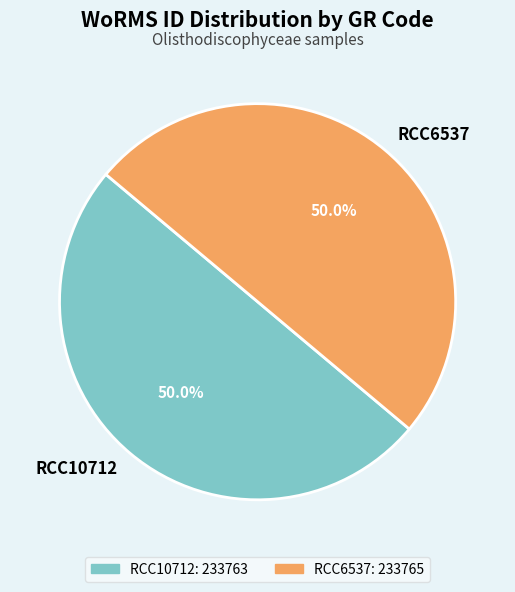

To the nearest percent, what portion does RCC6537 represent?

50%